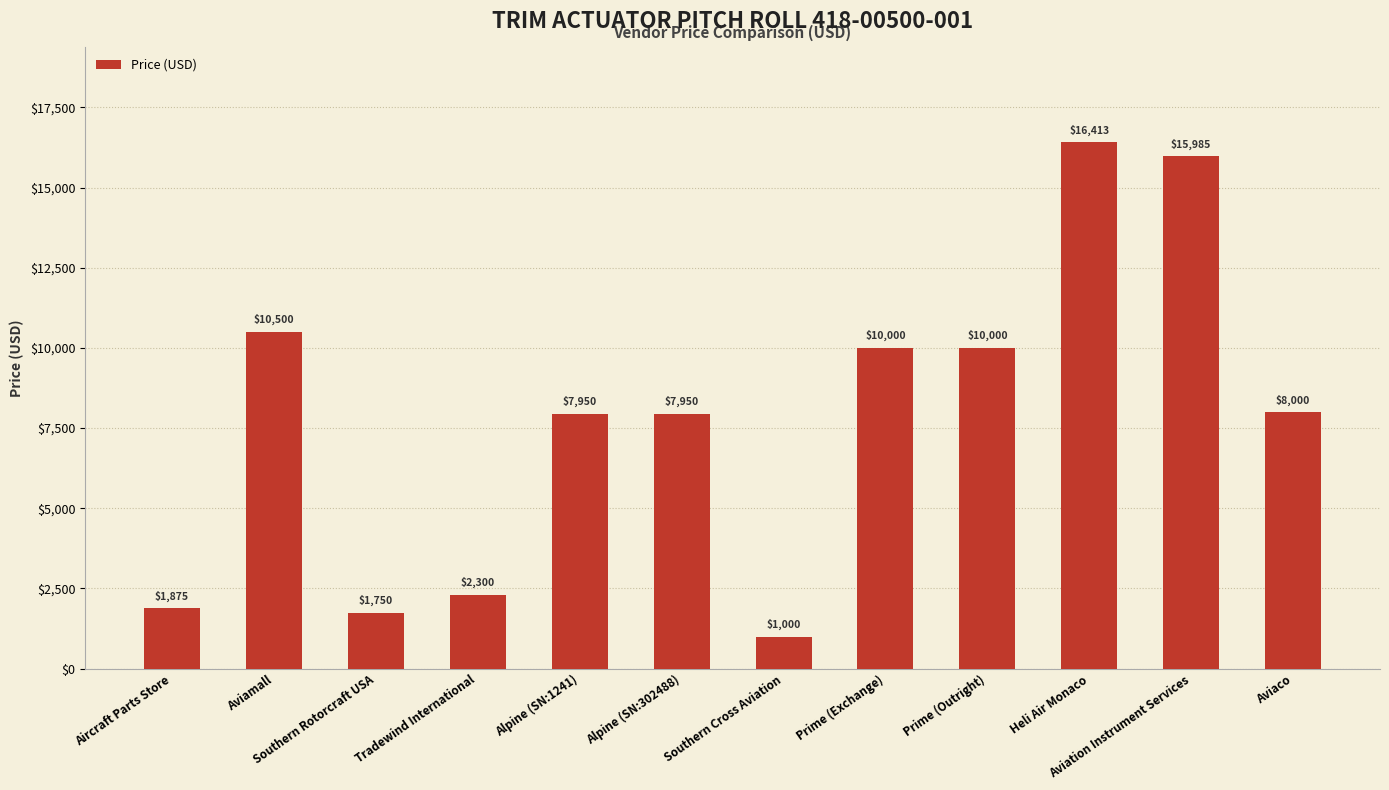

Approximately how many times larger is the value at Heli Air Monaco compared to Alpine (SN:302488)?

2.1